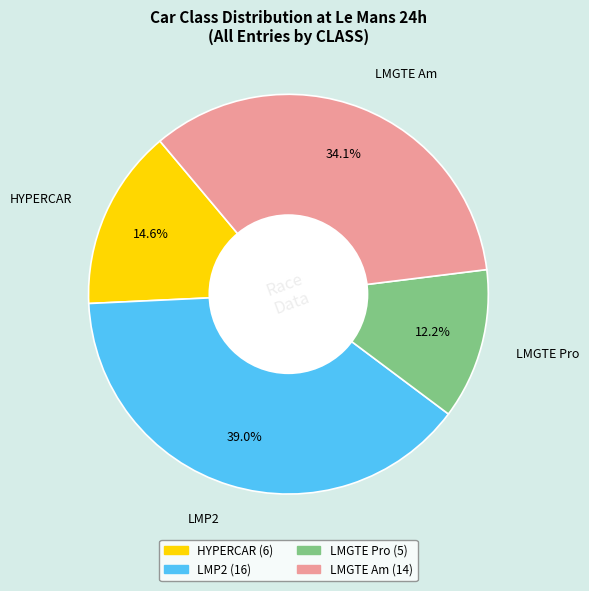

To the nearest percent, what portion does HYPERCAR represent?

15%